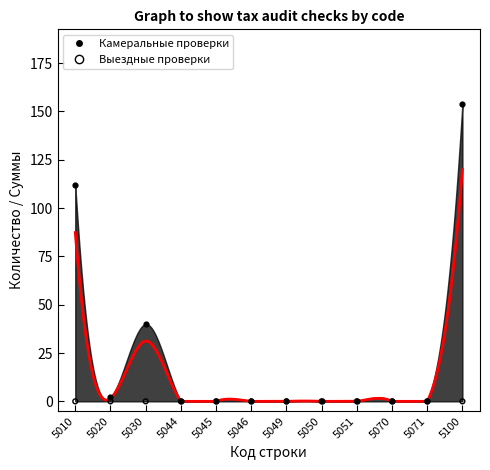

What are all the series names shown in the legend?

Камеральные проверки, Выездные проверки